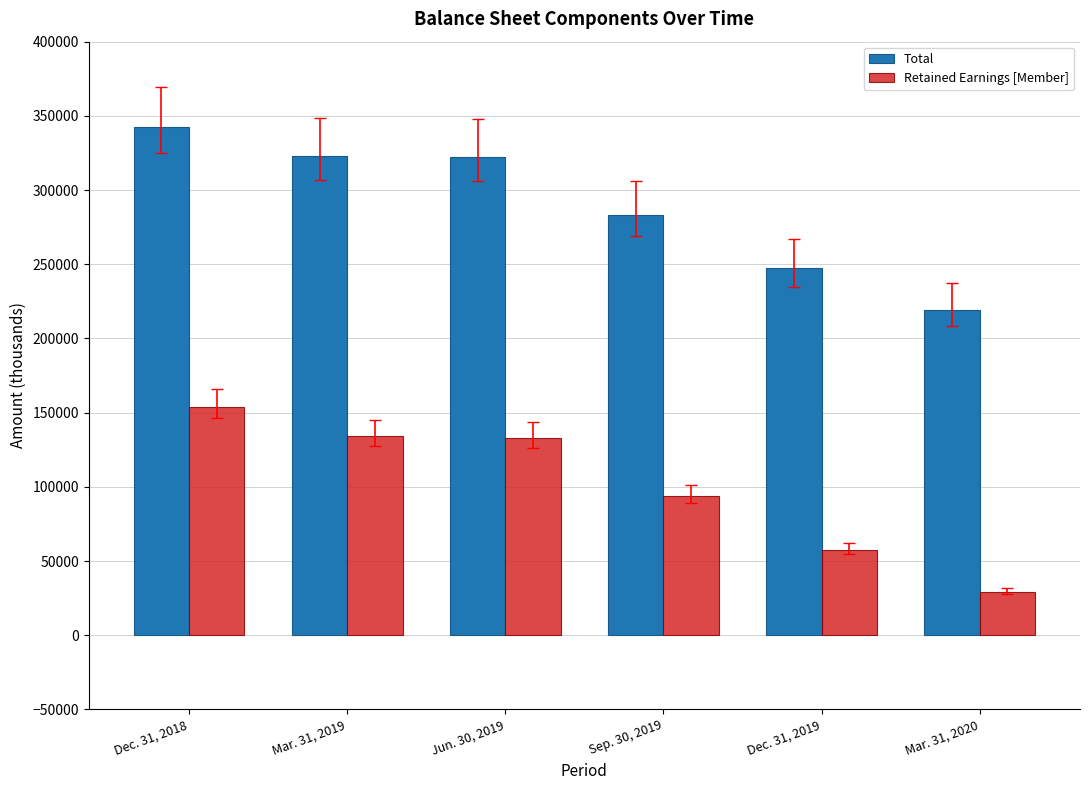

What is the difference between the Retained Earnings [Member] values at Mar. 31, 2019 and Sep. 30, 2019?

40513